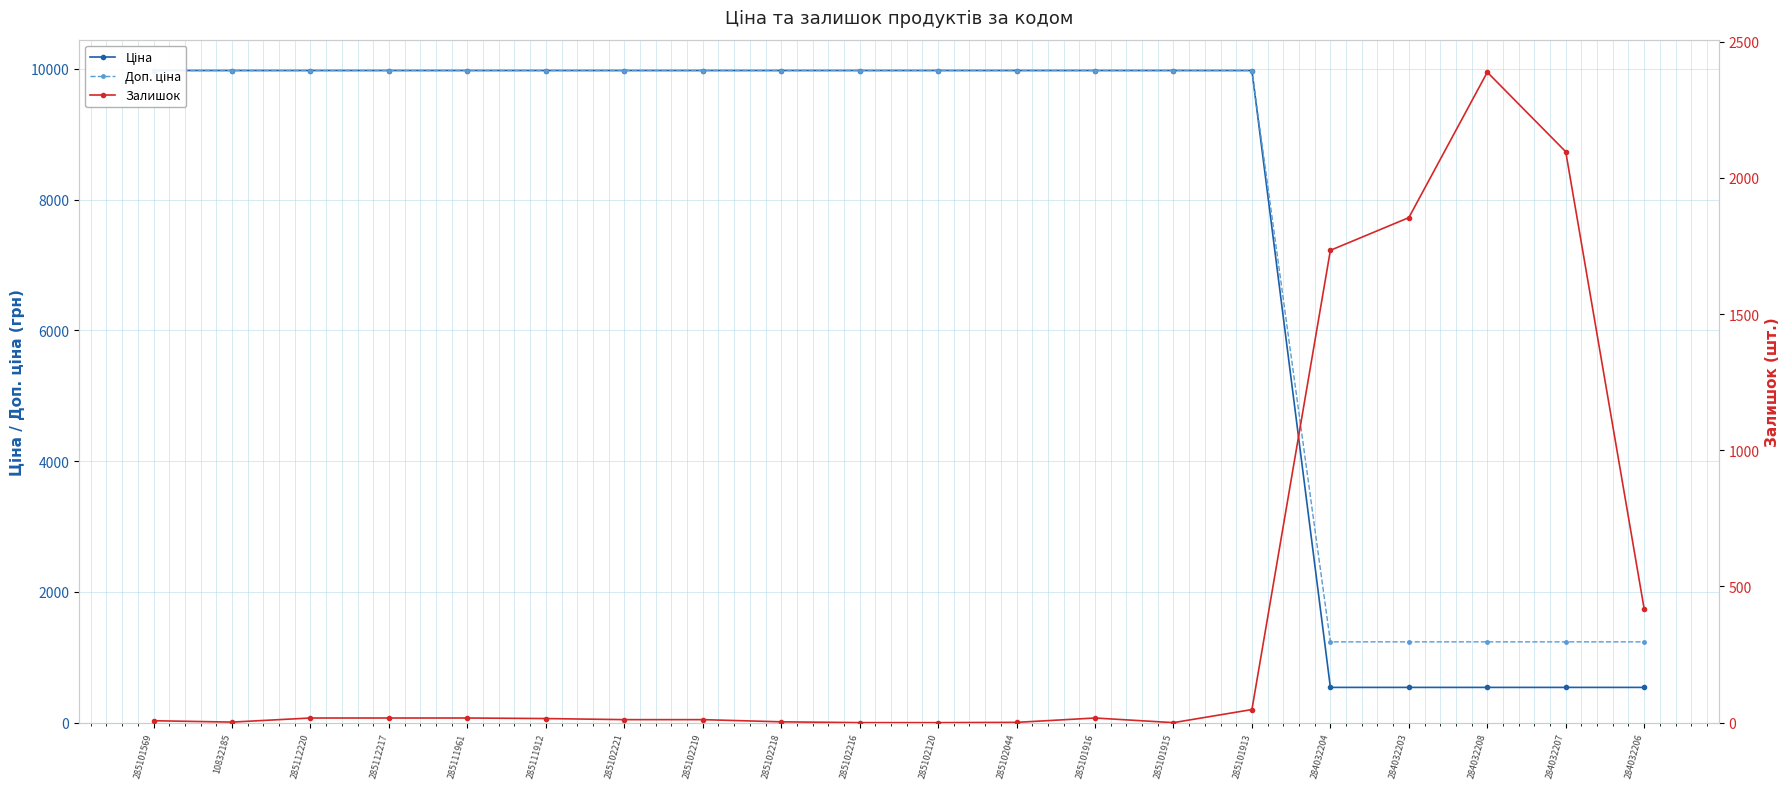

What is the spread (max minus min) of values at 10832185?

9973.0